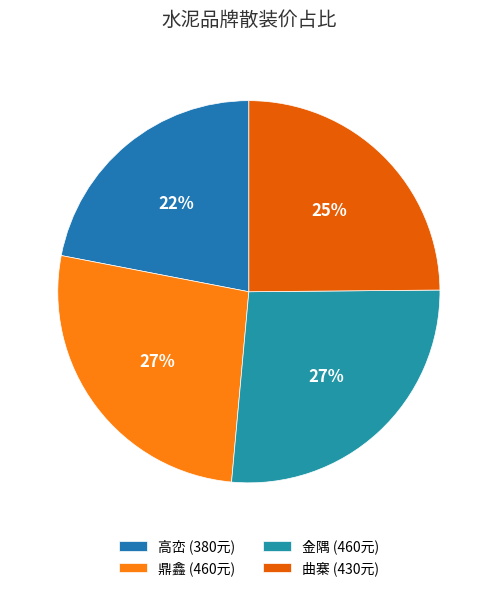

What is the largest slice in the pie chart?

鼎鑫